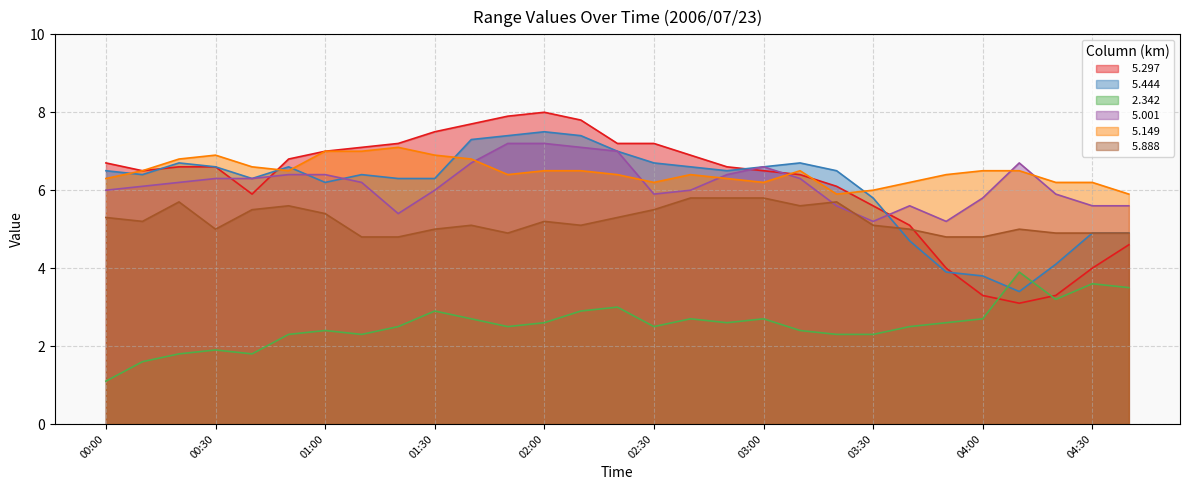

Reading left to right, extract all data points from this chart.

  5.297: 6.7	6.5	6.6	6.6	5.9	6.8	7.0	7.1	7.2	7.5	7.7	7.9	8.0	7.8	7.2	7.2	6.9	6.6	6.5	6.4	6.1	5.6	5.1	4.0	3.3	3.1	3.3	4.0	4.6
  5.444: 6.5	6.4	6.7	6.6	6.3	6.6	6.2	6.4	6.3	6.3	7.3	7.4	7.5	7.4	7.0	6.7	6.6	6.5	6.6	6.7	6.5	5.8	4.7	3.9	3.8	3.4	4.1	4.9	4.9
  2.342: 1.1	1.6	1.8	1.9	1.8	2.3	2.4	2.3	2.5	2.9	2.7	2.5	2.6	2.9	3.0	2.5	2.7	2.6	2.7	2.4	2.3	2.3	2.5	2.6	2.7	3.9	3.2	3.6	3.5
  5.001: 6.0	6.1	6.2	6.3	6.3	6.4	6.4	6.2	5.4	6.0	6.7	7.2	7.2	7.1	7.0	5.9	6.0	6.4	6.6	6.3	5.6	5.2	5.6	5.2	5.8	6.7	5.9	5.6	5.6
  5.149: 6.3	6.5	6.8	6.9	6.6	6.5	7.0	7.0	7.1	6.9	6.8	6.4	6.5	6.5	6.4	6.2	6.4	6.3	6.2	6.5	5.9	6.0	6.2	6.4	6.5	6.5	6.2	6.2	5.9
  5.888: 5.3	5.2	5.7	5.0	5.5	5.6	5.4	4.8	4.8	5.0	5.1	4.9	5.2	5.1	5.3	5.5	5.8	5.8	5.8	5.6	5.7	5.1	5.0	4.8	4.8	5.0	4.9	4.9	4.9